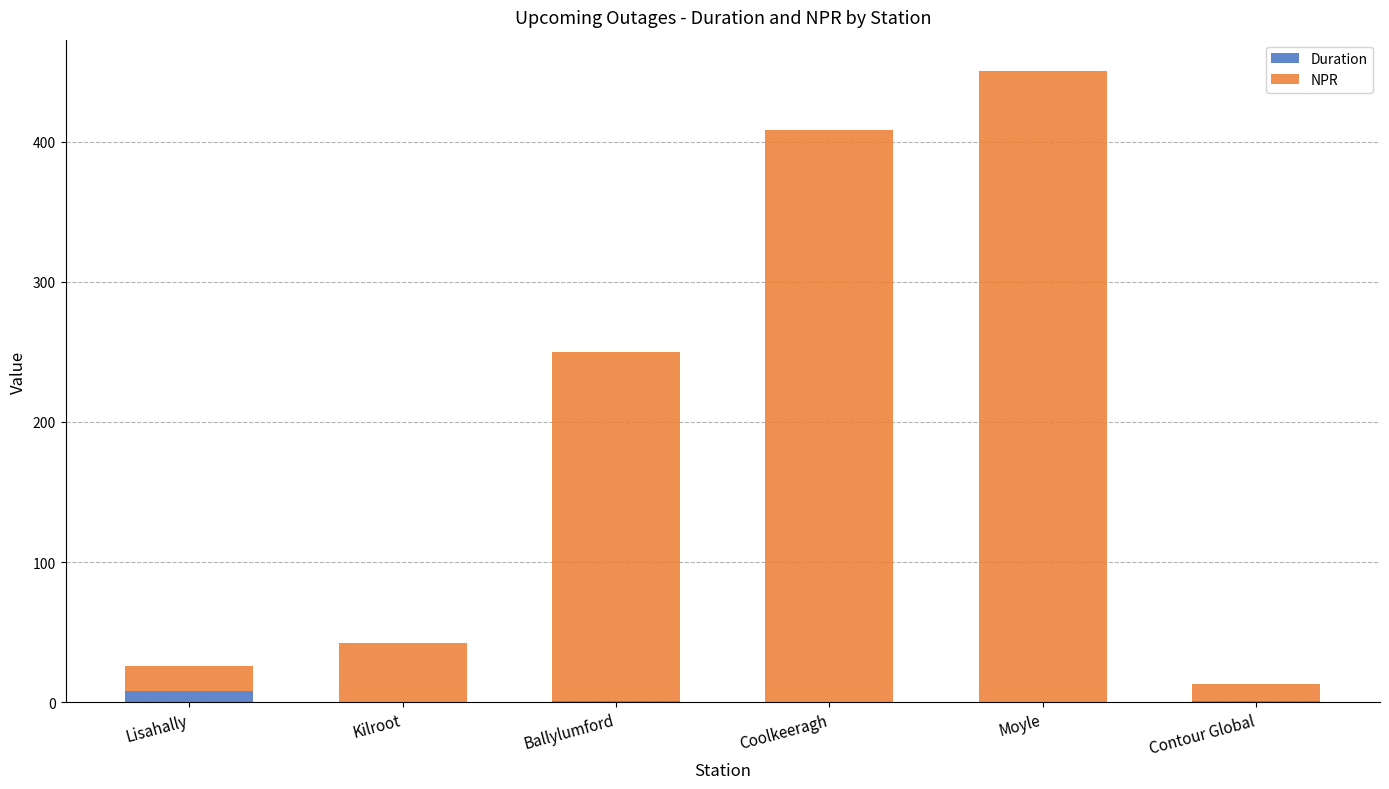

At which category is the sum across all series the highest?

Moyle